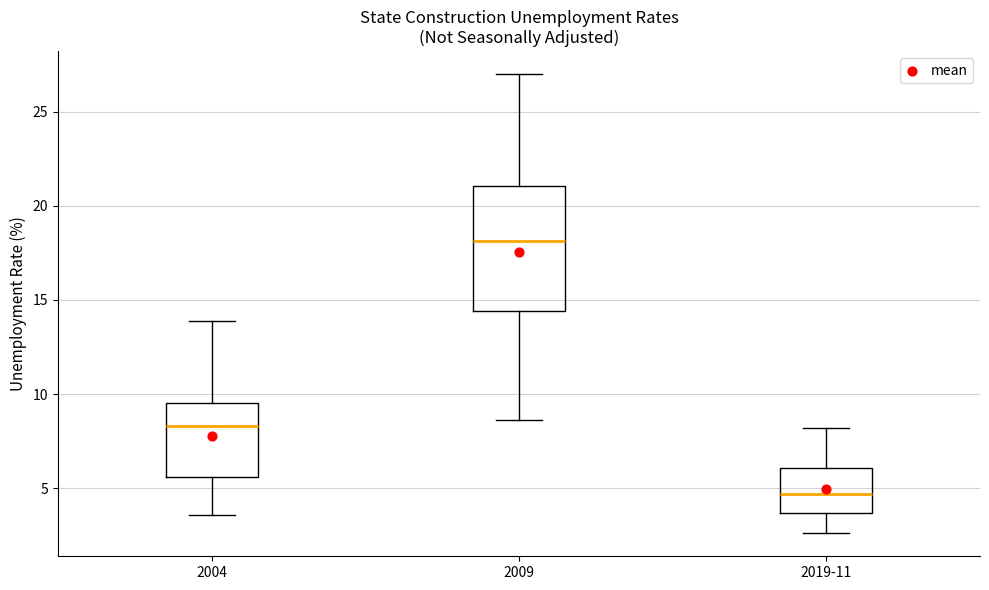

Reading left to right, read every box against the y-axis: the position of its median line, the range the box covers, and the ends of its whiskers. The values are not printed on the chart, so give them approximately, as read against the axis.

2004: median 8.5, box 5.5 to 9.5, whiskers 3.5 to 14.0
2009: median 18.0, box 14.5 to 21.0, whiskers 8.5 to 27.0
2019-11: median 4.5, box 3.5 to 6.0, whiskers 2.5 to 8.0